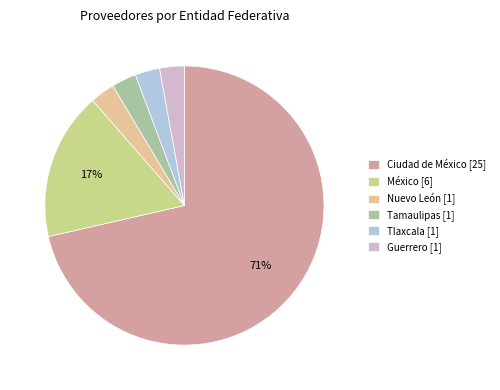

What percentage is the Nuevo León [1] slice, to the nearest percent?

3%